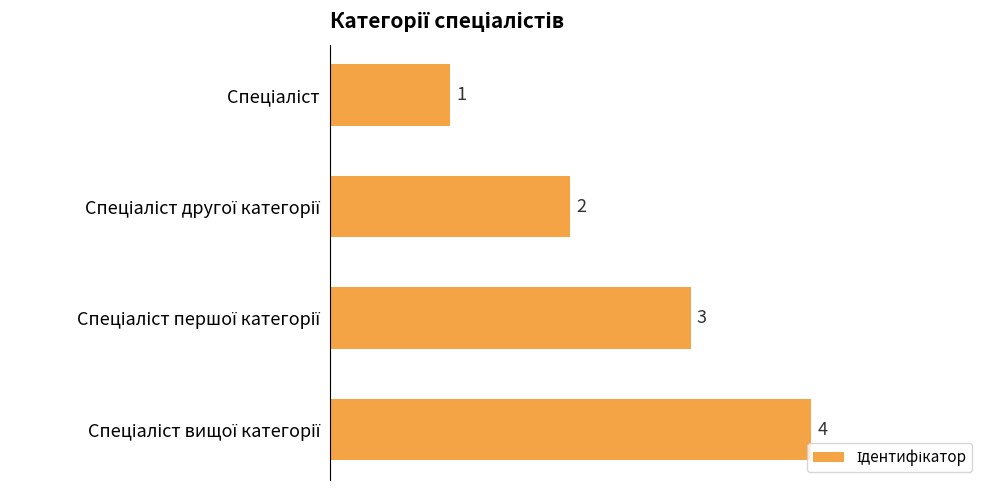

What is the difference between the maximum and minimum values?

3